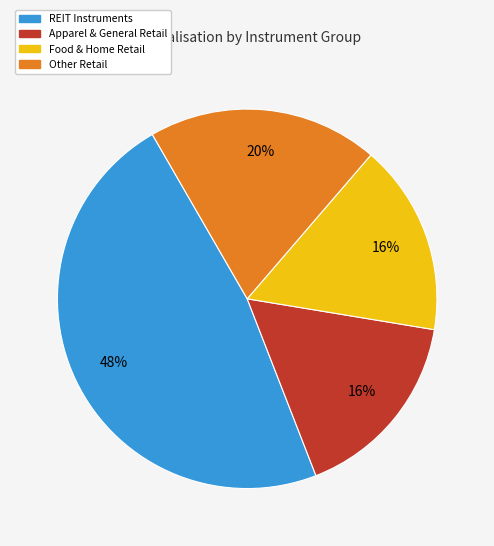

To the nearest percent, what is the average slice percentage?

25%